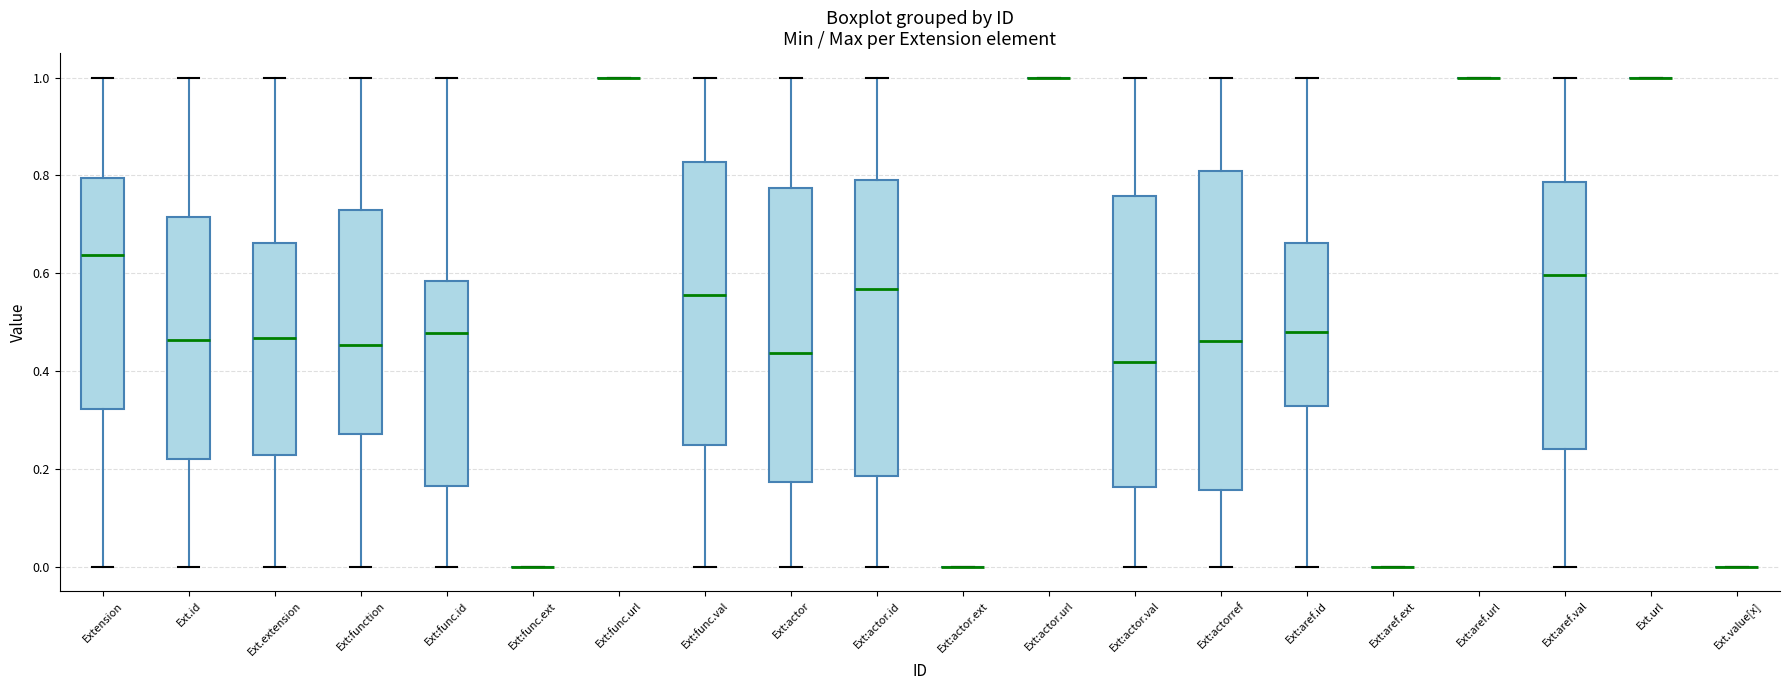

Where does the lower whisker of the box for Ext:aref.id end on the y-axis? The values are not printed on the chart, so give them approximately, as read against the axis.

0.00